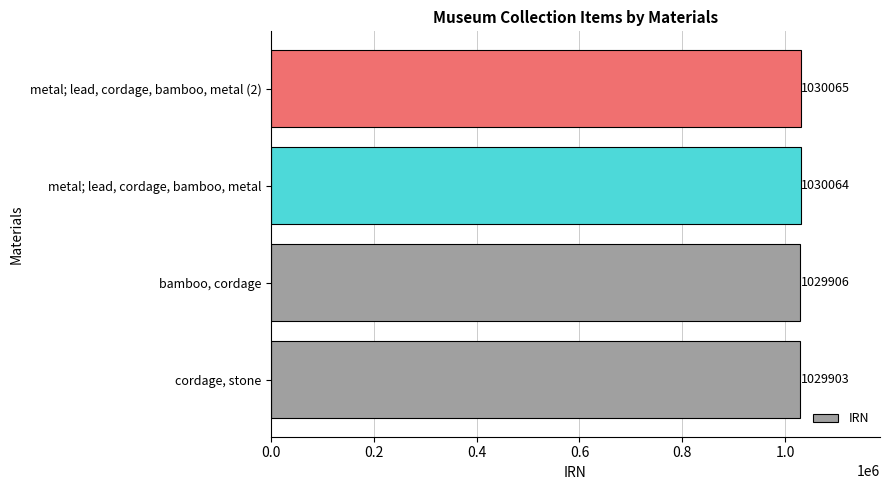

Which has a higher value, metal; lead, cordage, bamboo, metal or cordage, stone?

metal; lead, cordage, bamboo, metal